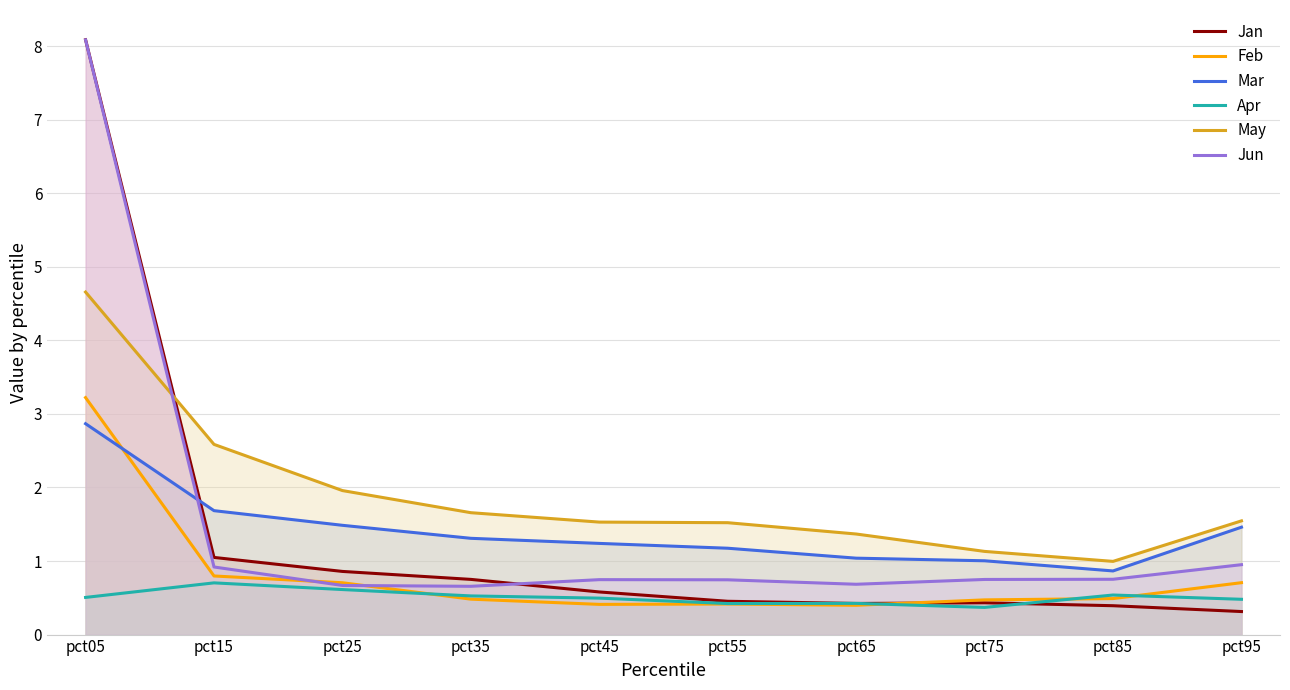

How many times do Apr and Jan cross each other?

3